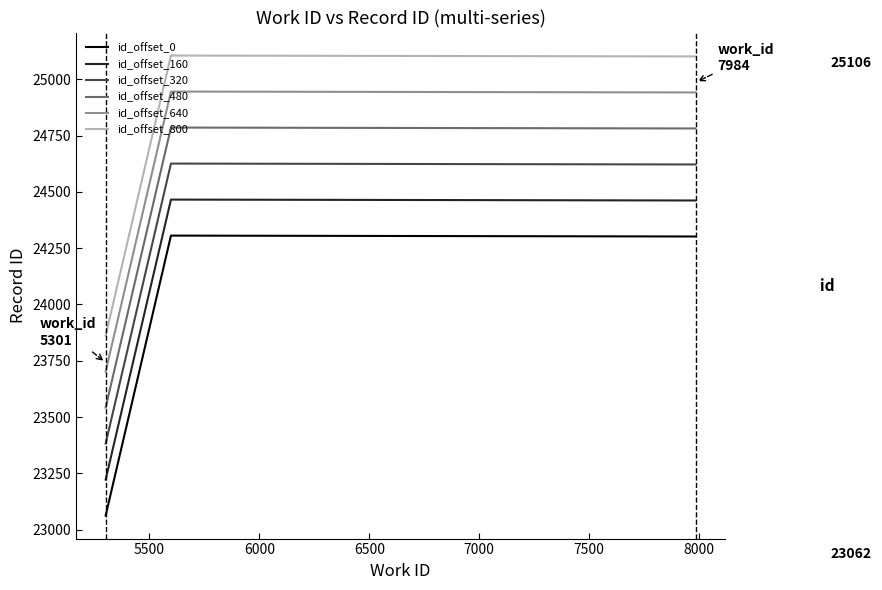

How many categories are shown in the chart?

3